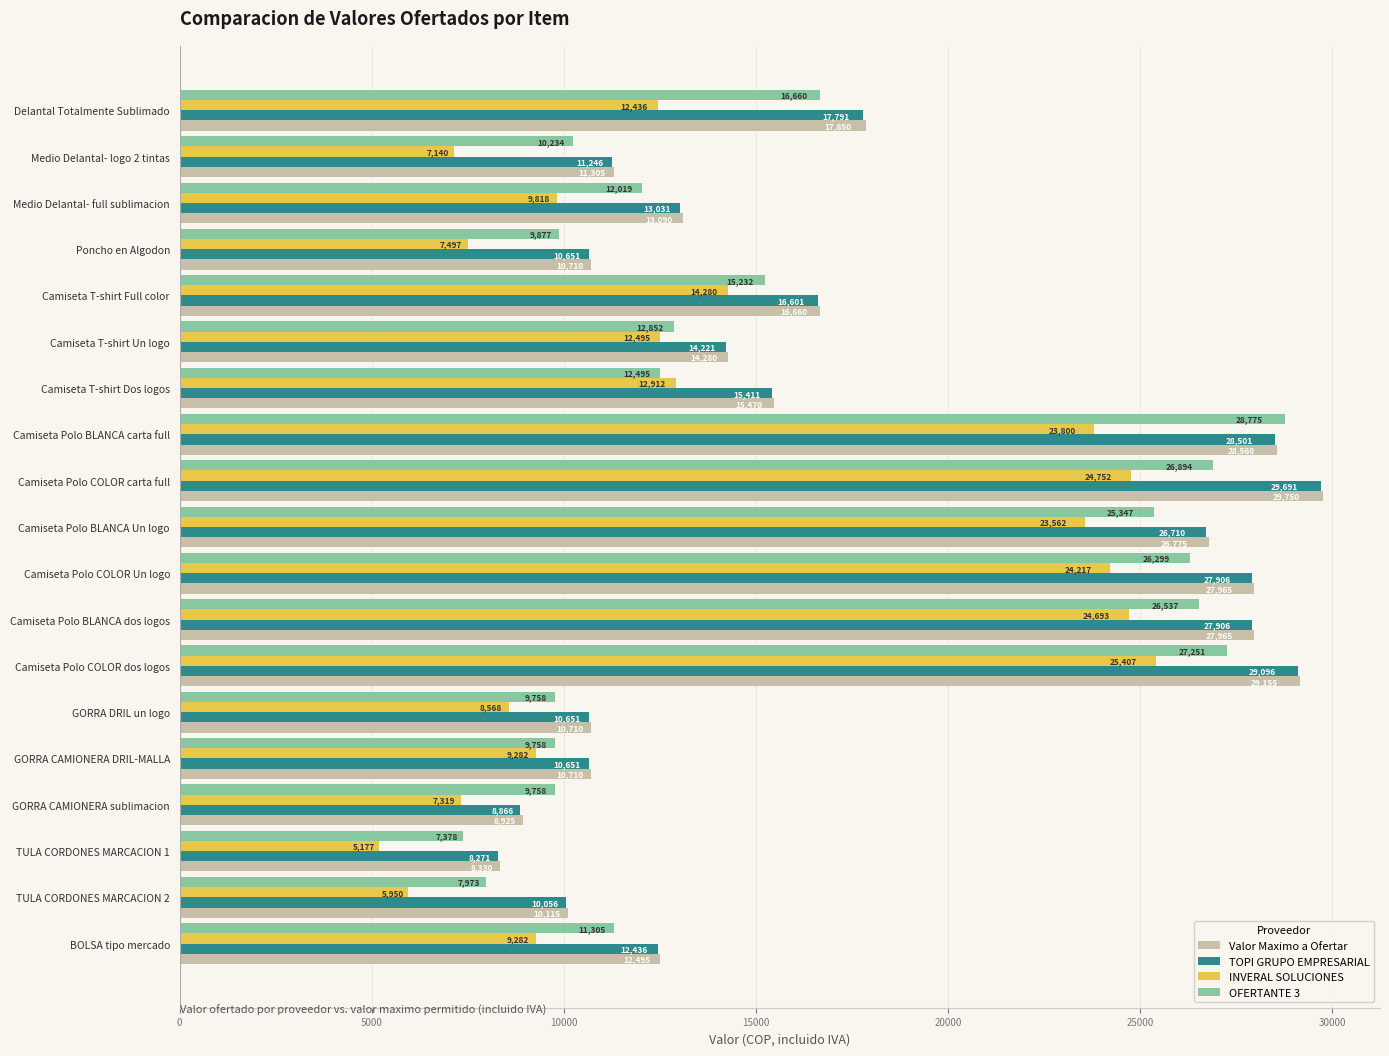

Read the INVERAL SOLUCIONES value at Camiseta T-shirt Full color.

14280